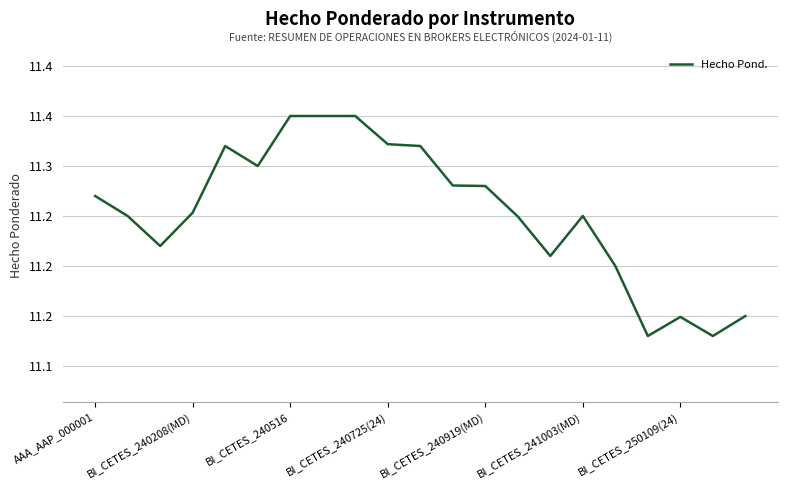

Is this an area chart (filled region under the line)?

No